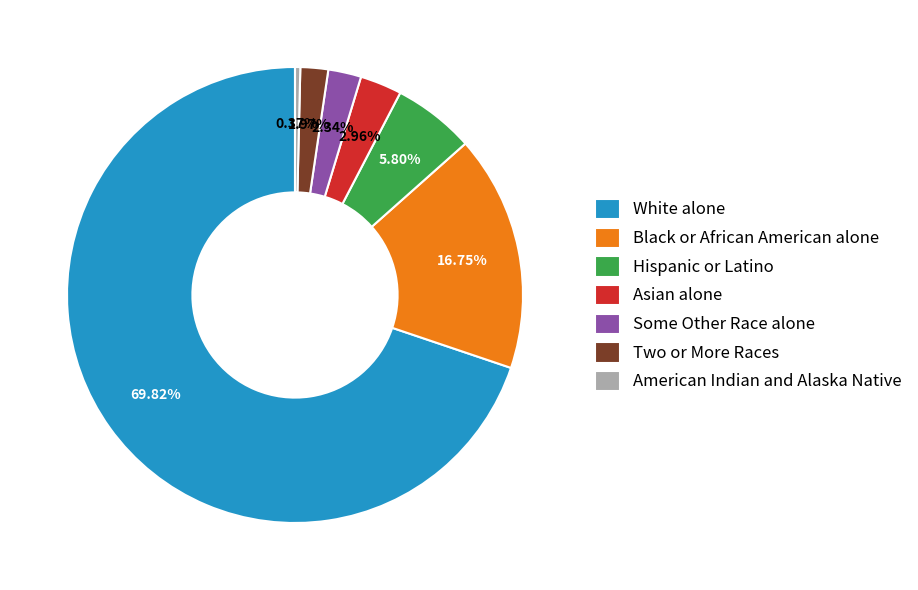

To the nearest percent, what is the difference between the Asian alone and American Indian and Alaska Native slice percentages?

3%